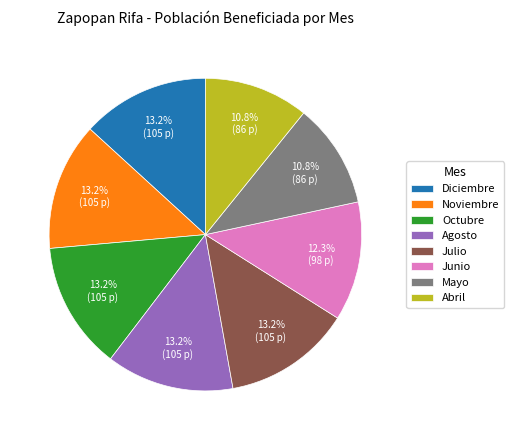

What is the ratio of the value at Mayo to the value at Octubre?

0.8